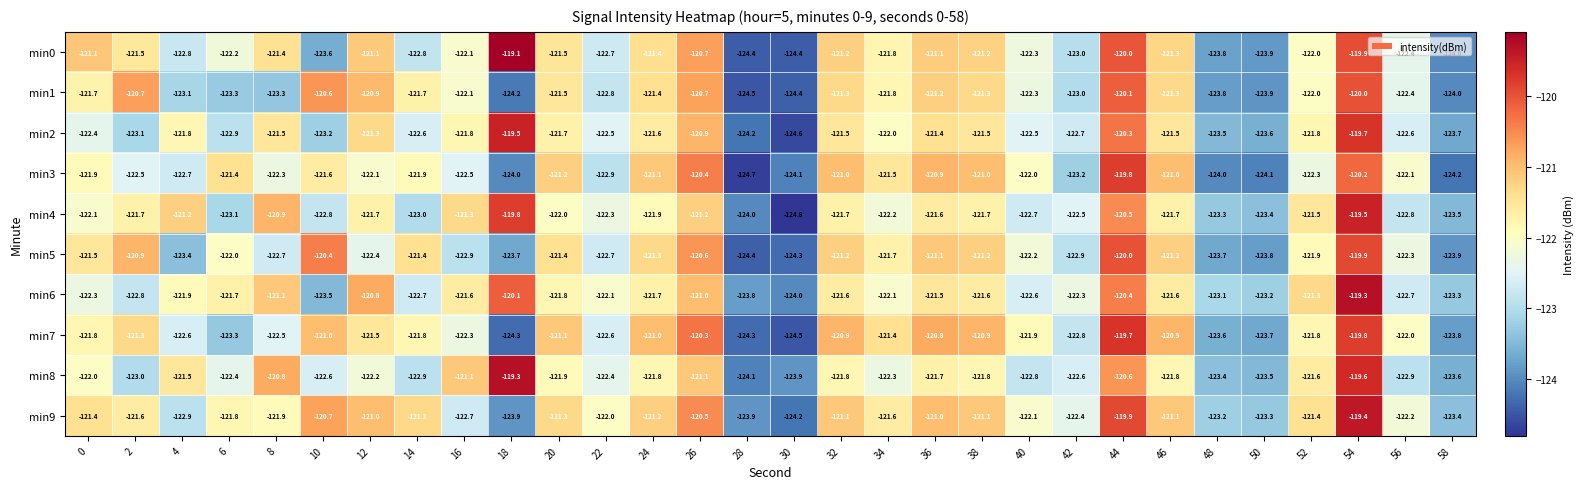

The value of min6 at 12 is -62.0. True or false?

False